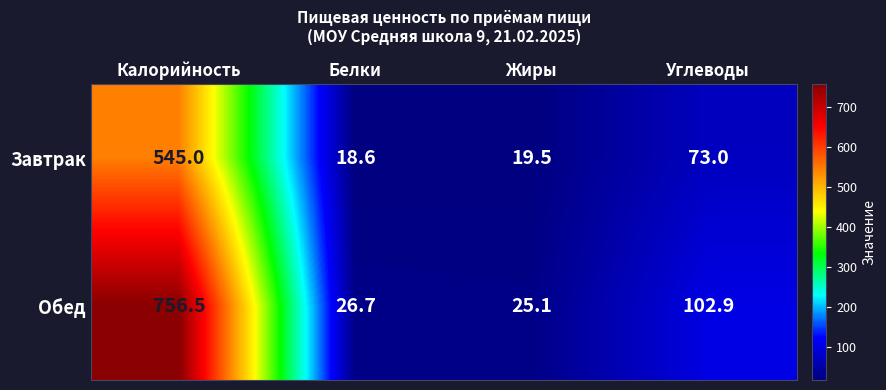

Which series has the widest spread of values?

Обед